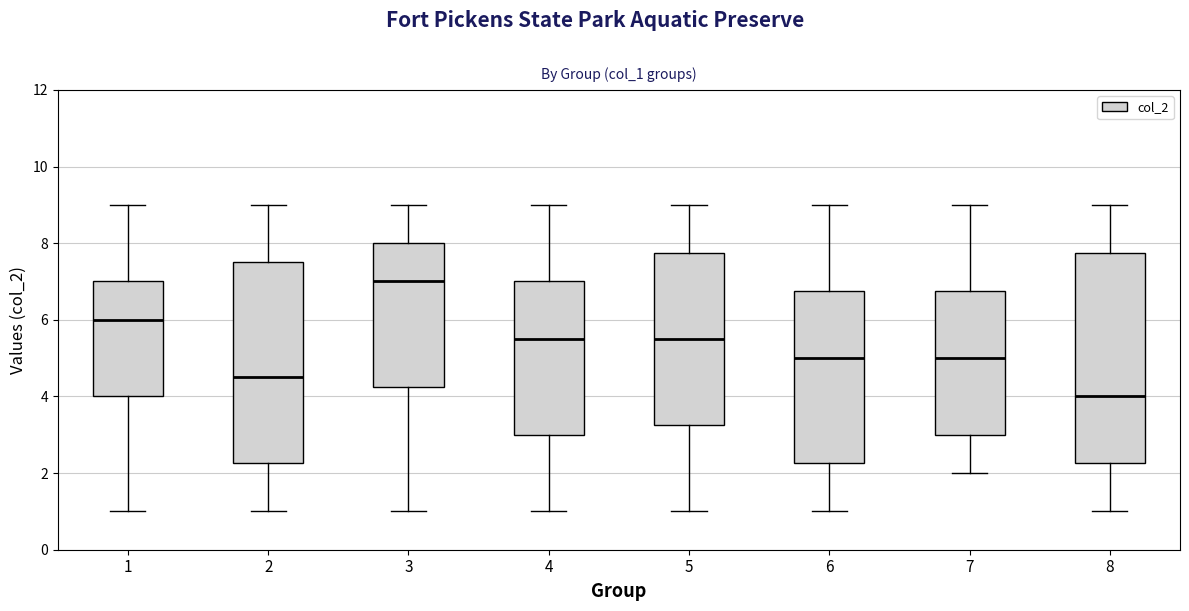

Which box is the tallest, from its lower edge to its upper edge?

8